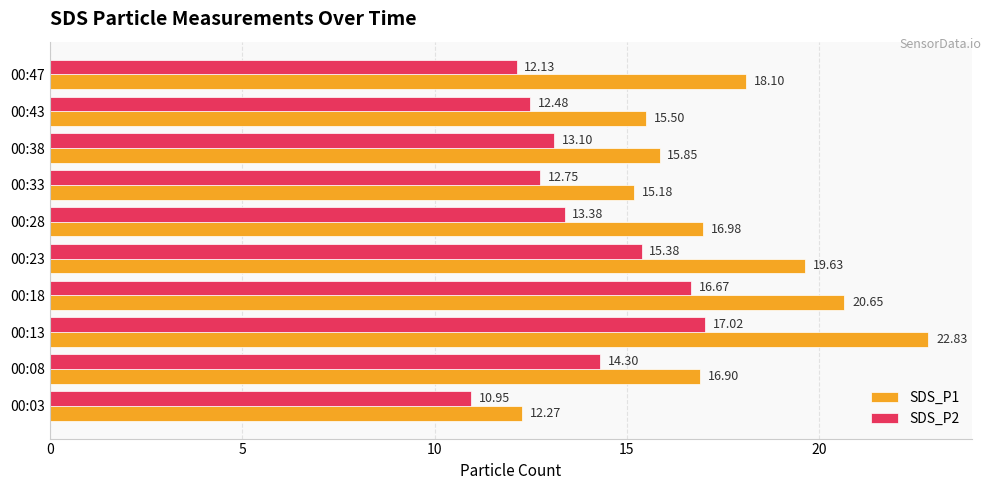

Which category has the highest value in the SDS_P2 series?

00:13